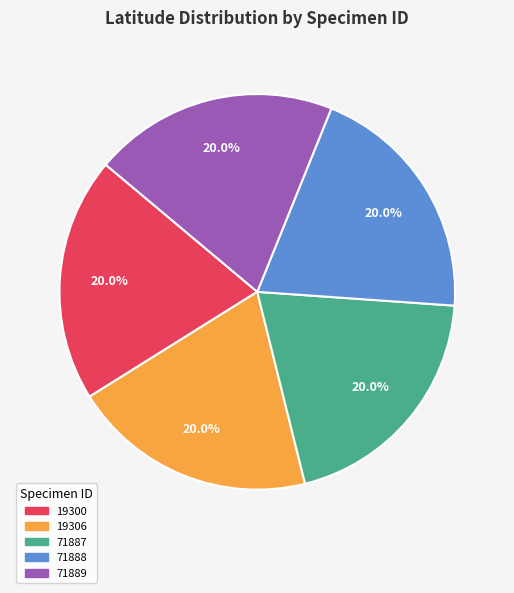

To the nearest percent, what percentage of the pie is 71888?

20%